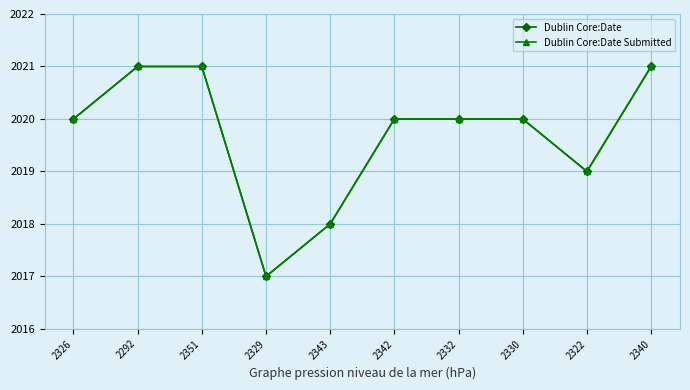

True or false: Dublin Core:Date Submitted and Dublin Core:Date cross at least once.

False